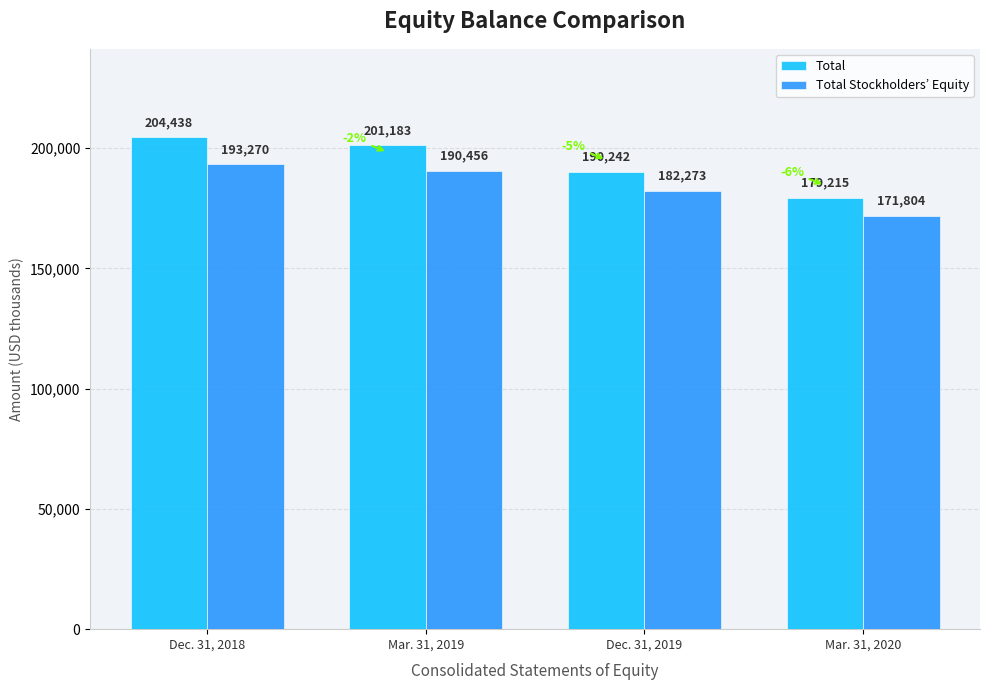

Is the value of Total Stockholders’ Equity at Dec. 31, 2019 greater than the value of Total at Mar. 31, 2020?

Yes